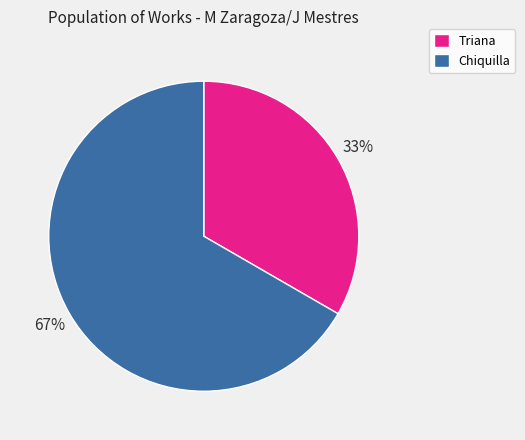

To the nearest percent, what is the combined percentage of Triana and Chiquilla?

100%